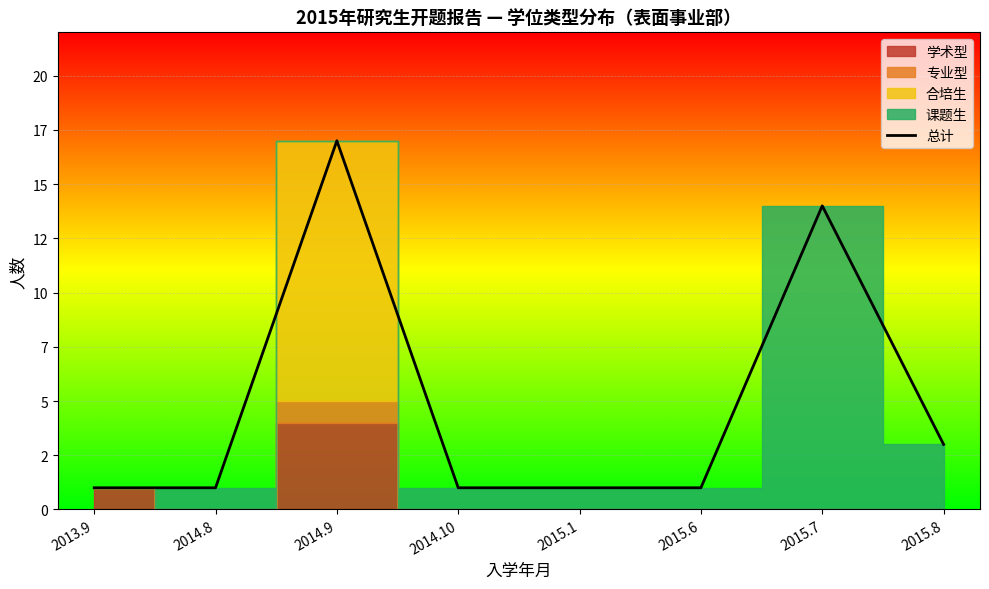

Is this an area chart (filled region under the line)?

No